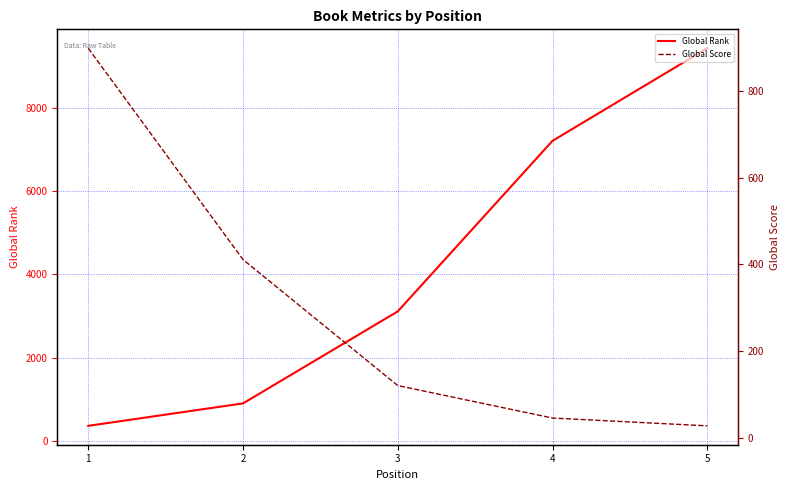

How many lines are shown in the chart?

2